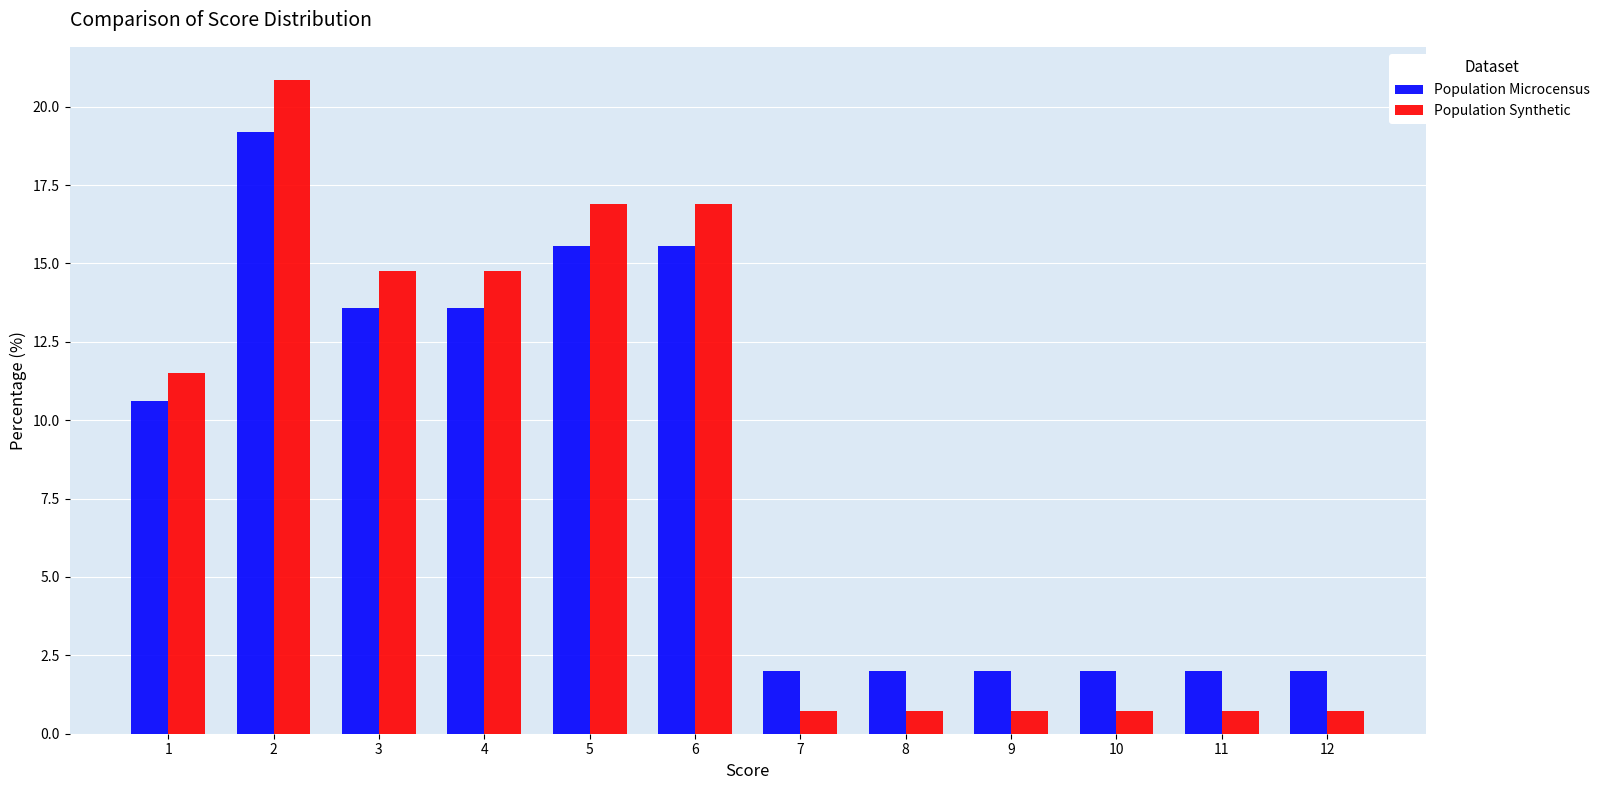

Reading left to right, what are all the values shown in this chart?

Population Microcensus: 1=10.6	2=19.2	3=13.6	4=13.6	5=15.6	6=15.6	7=2.0	8=2.0	9=2.0	10=2.0	11=2.0	12=2.0
Population Synthetic: 1=11.5	2=20.9	3=14.7	4=14.7	5=16.9	6=16.9	7=0.7	8=0.7	9=0.7	10=0.7	11=0.7	12=0.7